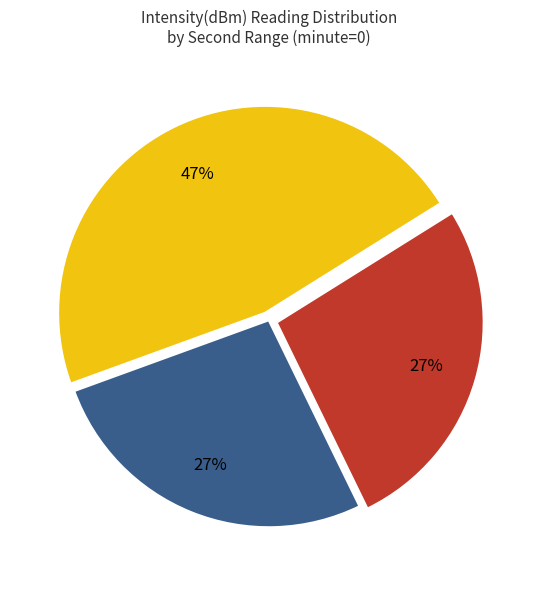

To the nearest percent, what is the average slice percentage?

33%